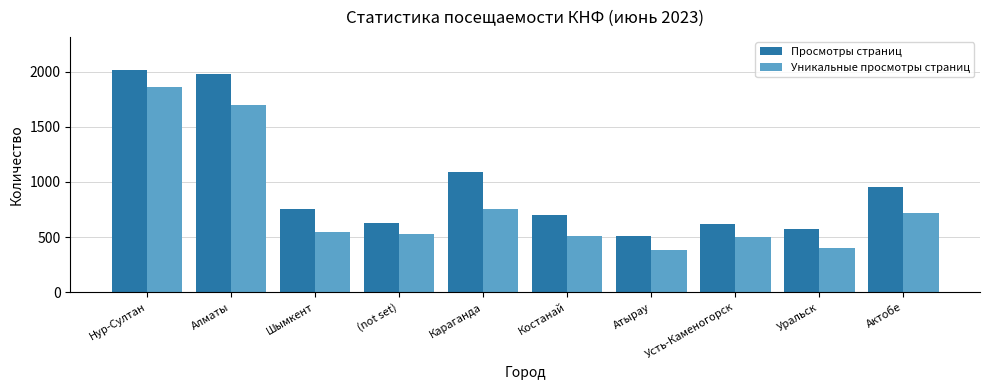

Which series changed the most between Нур-Султан and Уральск?

Уникальные просмотры страниц